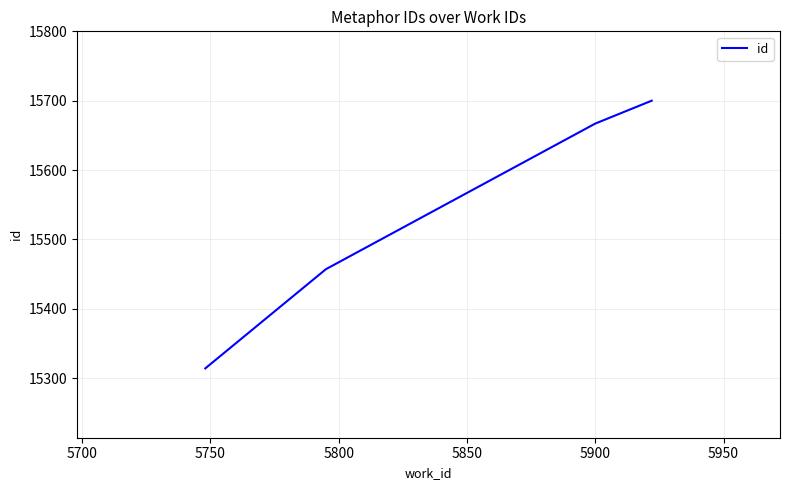

Count the number of data series in this chart.

1